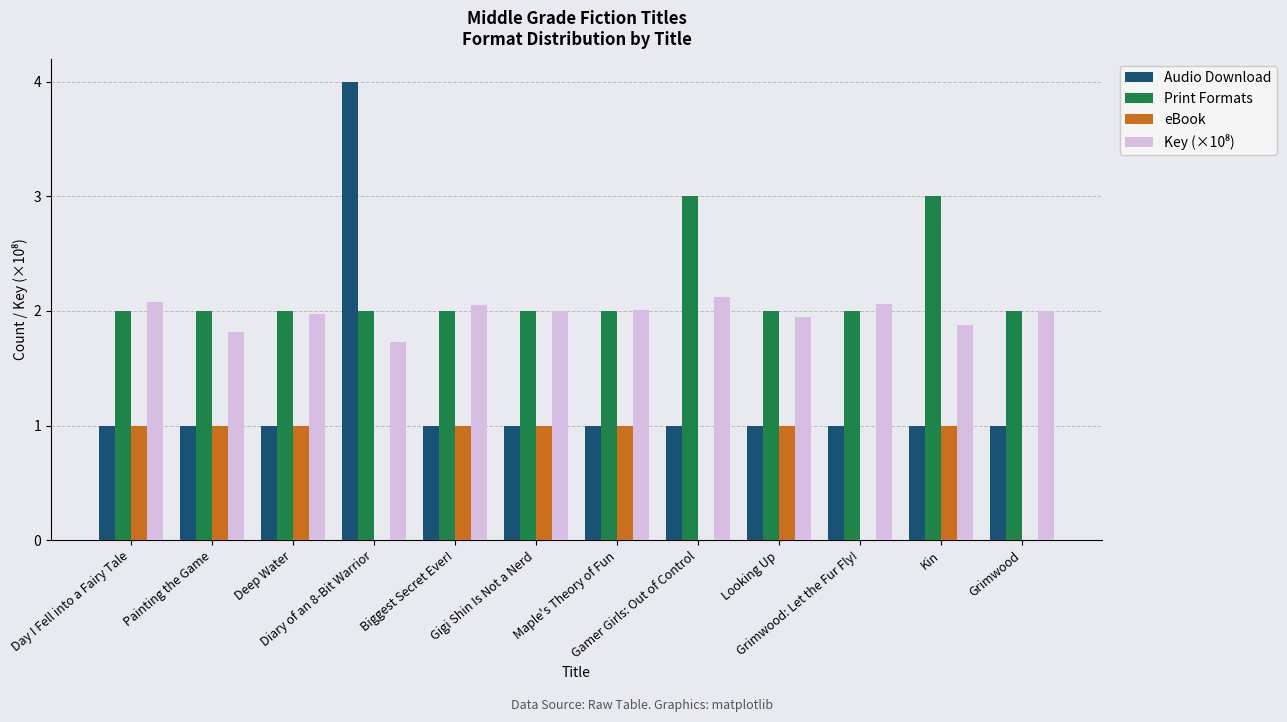

What is the sum of all eBook values?

8.0